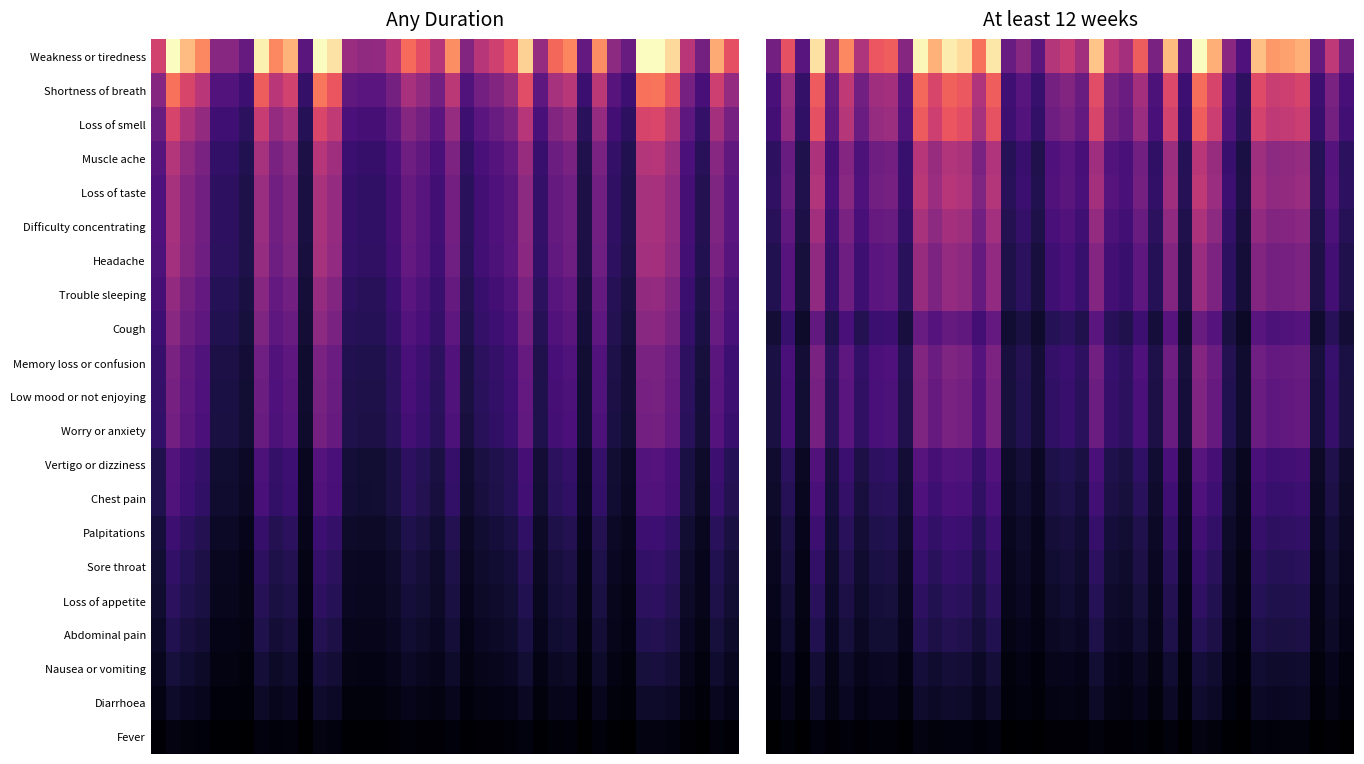

Which series has the largest range (max minus min)?

Weakness or tiredness